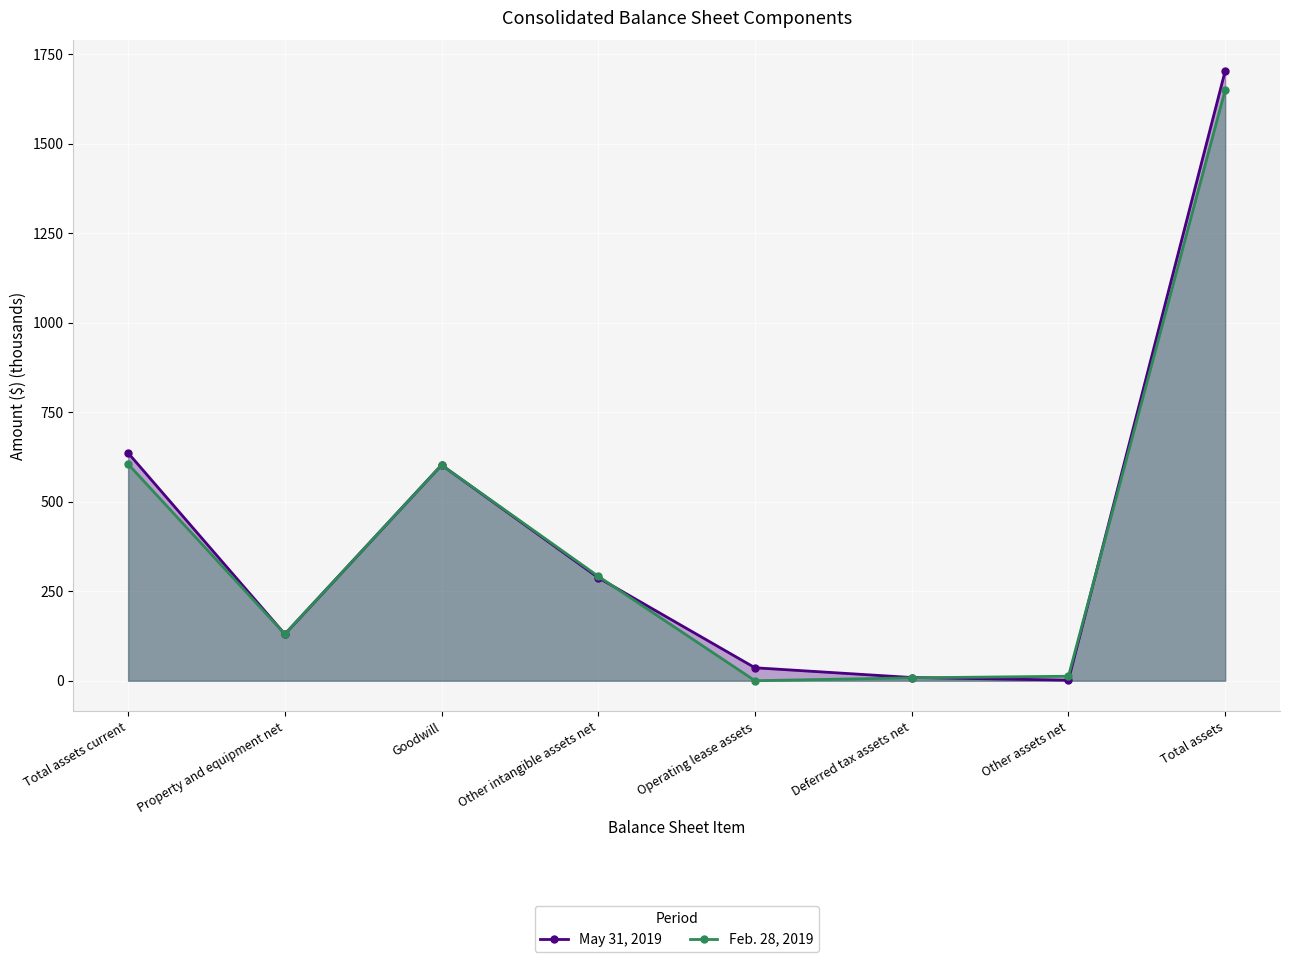

At Operating lease assets, list the series in order from largest to smallest.

May 31, 2019, Feb. 28, 2019